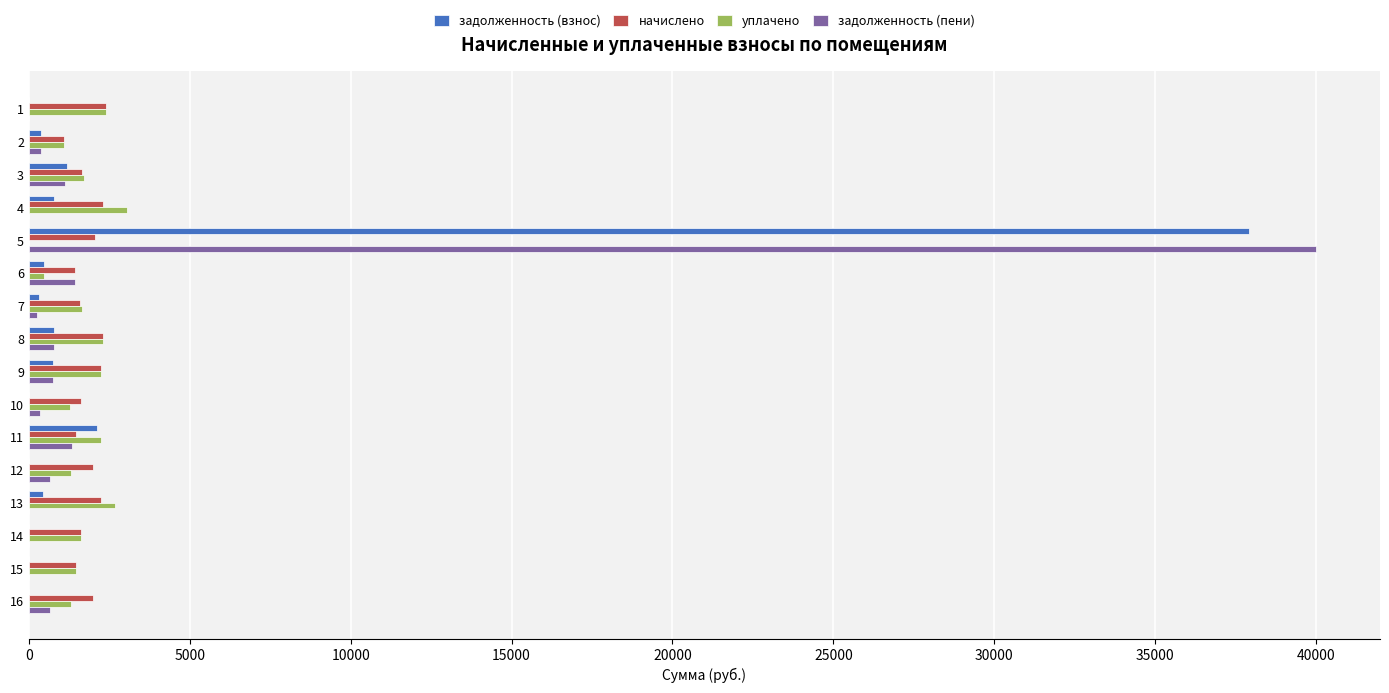

What is the sum of all задолженность (пени) values?

47671.9